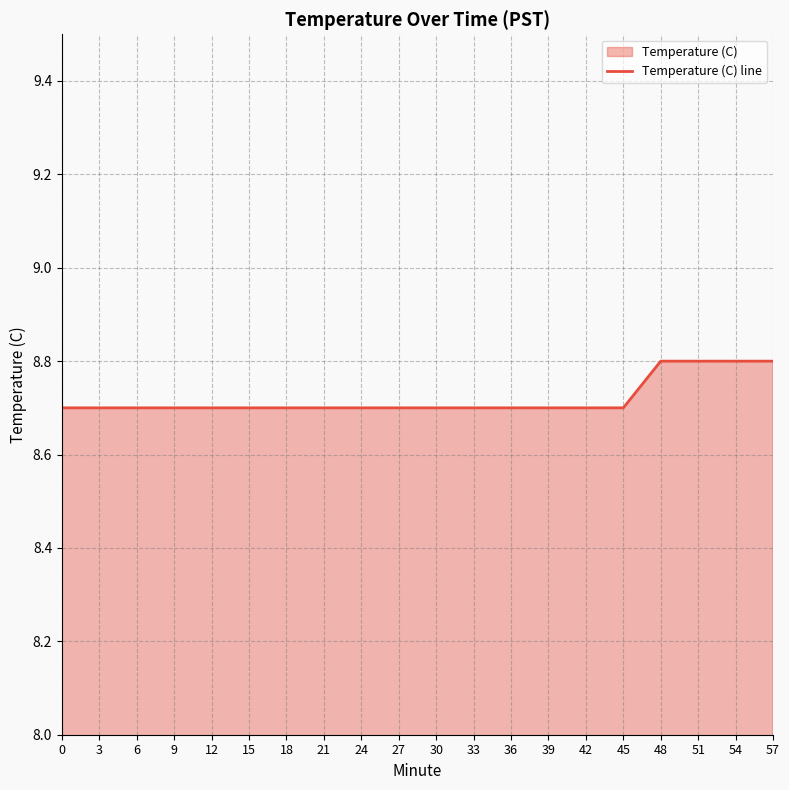

The chart shows a value of 6.0 at 3. True or false?

False